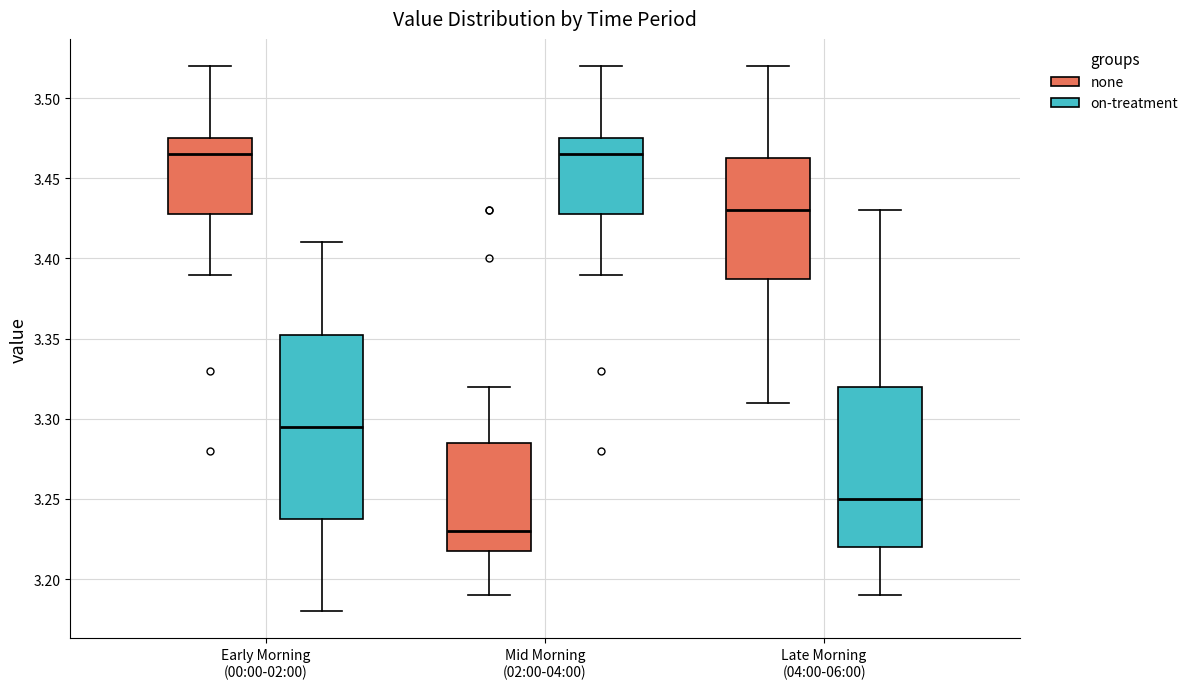

Reading left to right, read every box against the y-axis: the position of its median line, the range the box covers, and the ends of its whiskers. The values are not printed on the chart, so give them approximately, as read against the axis.

Early Morning (00:00-02:00) (none): median 3.465, box 3.430 to 3.475, whiskers 3.390 to 3.520
Early Morning (00:00-02:00) (on-treatment): median 3.295, box 3.240 to 3.355, whiskers 3.180 to 3.410
Mid Morning (02:00-04:00) (none): median 3.230, box 3.220 to 3.285, whiskers 3.190 to 3.320
Mid Morning (02:00-04:00) (on-treatment): median 3.465, box 3.430 to 3.475, whiskers 3.390 to 3.520
Late Morning (04:00-06:00) (none): median 3.430, box 3.390 to 3.465, whiskers 3.310 to 3.520
Late Morning (04:00-06:00) (on-treatment): median 3.250, box 3.220 to 3.320, whiskers 3.190 to 3.430